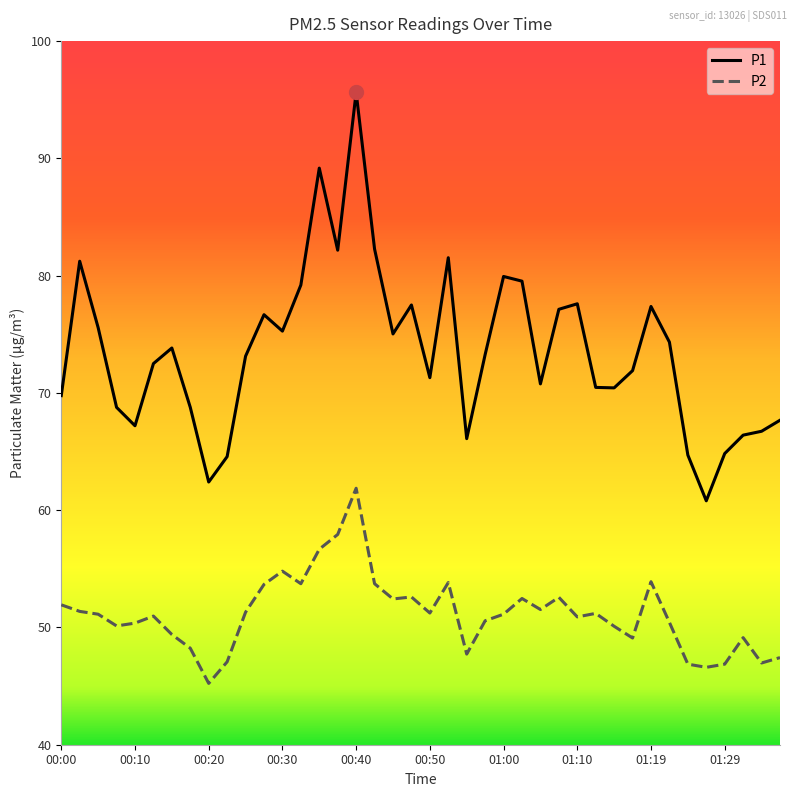

What is the smallest value displayed?

45.2